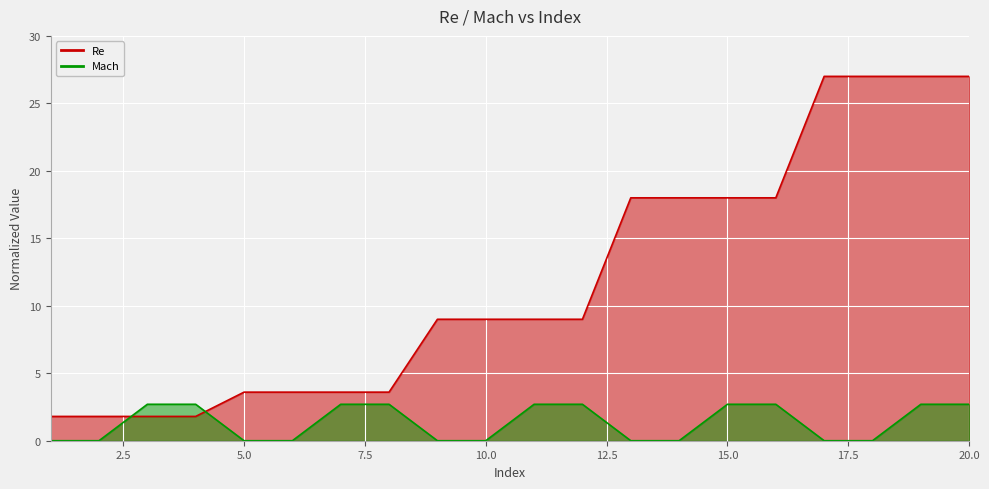

What is the value of the Re point at the 14th from the left?

18.0